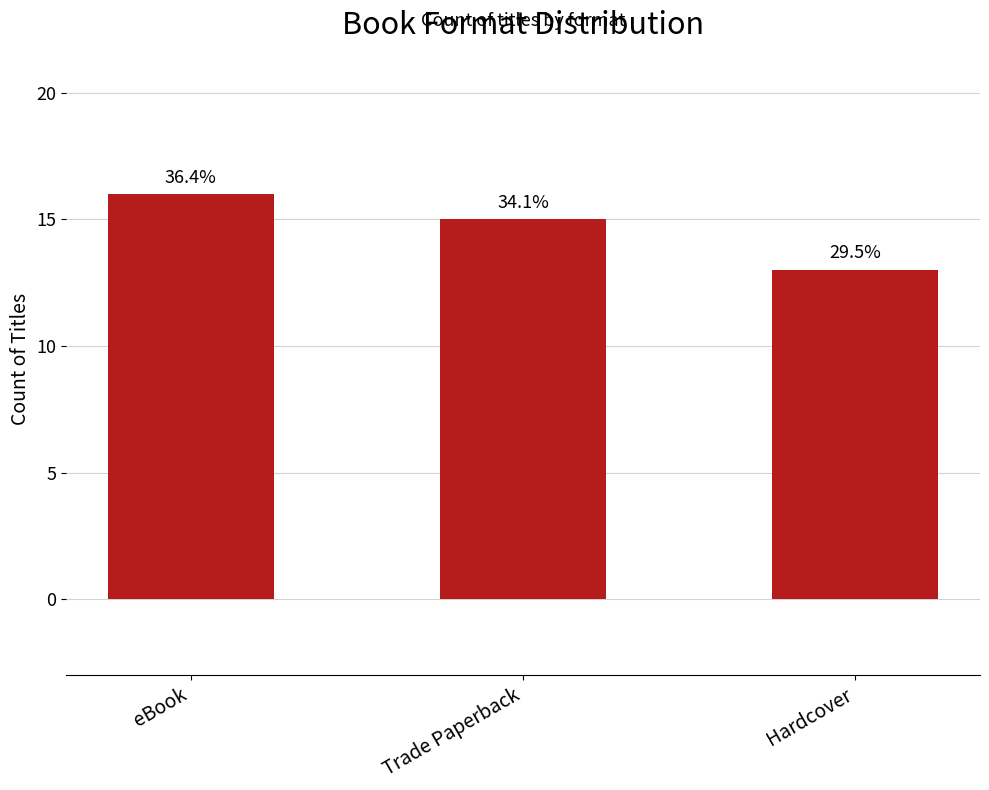

What is the label of the 3rd bar from the right?

eBook